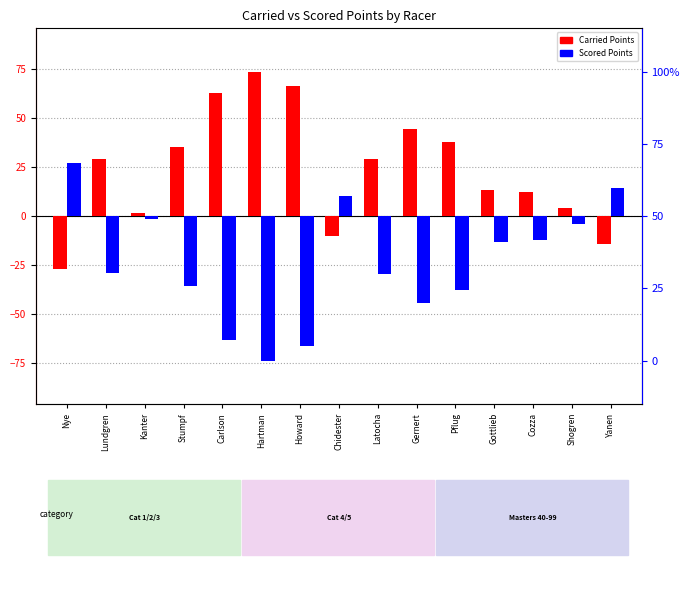

True or false: Carried Points has a value of 16.8 at Cozza.

False